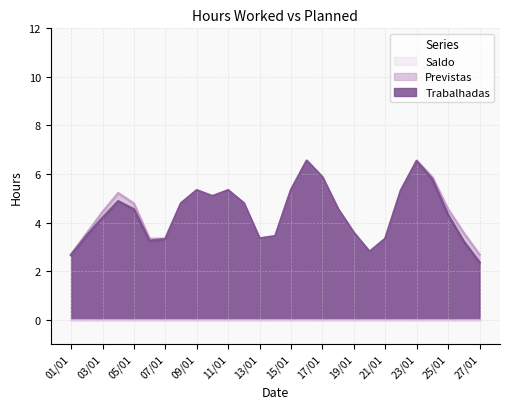

Is it true that Previstas equals 4.8 at 05/01?

True